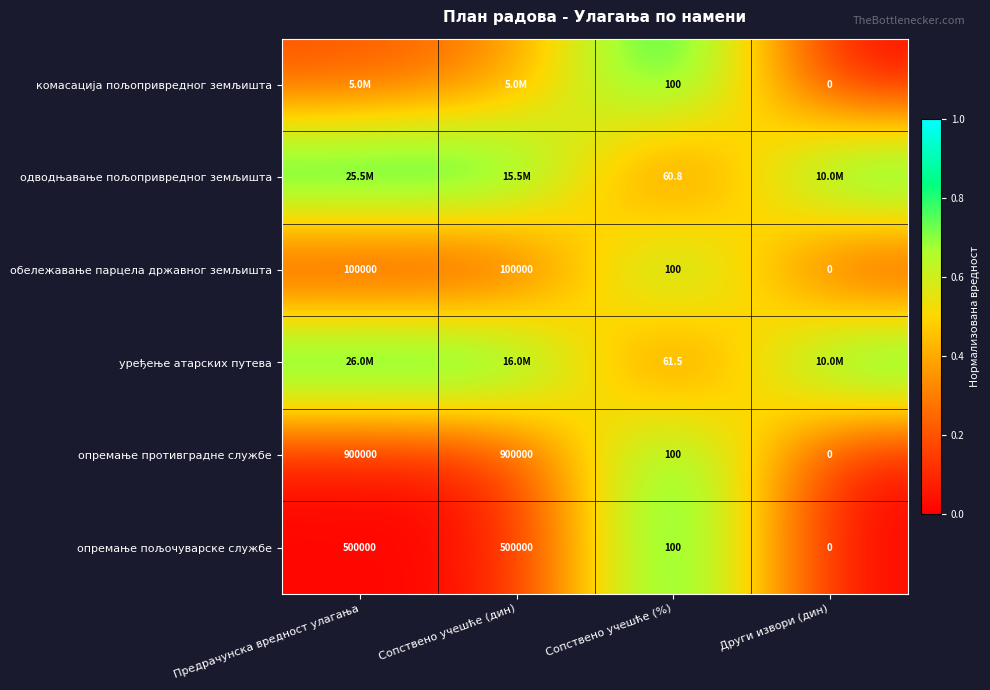

Where is опремање пољочуварске службе nearest to the value 250000?

Сопствено учешће (%)